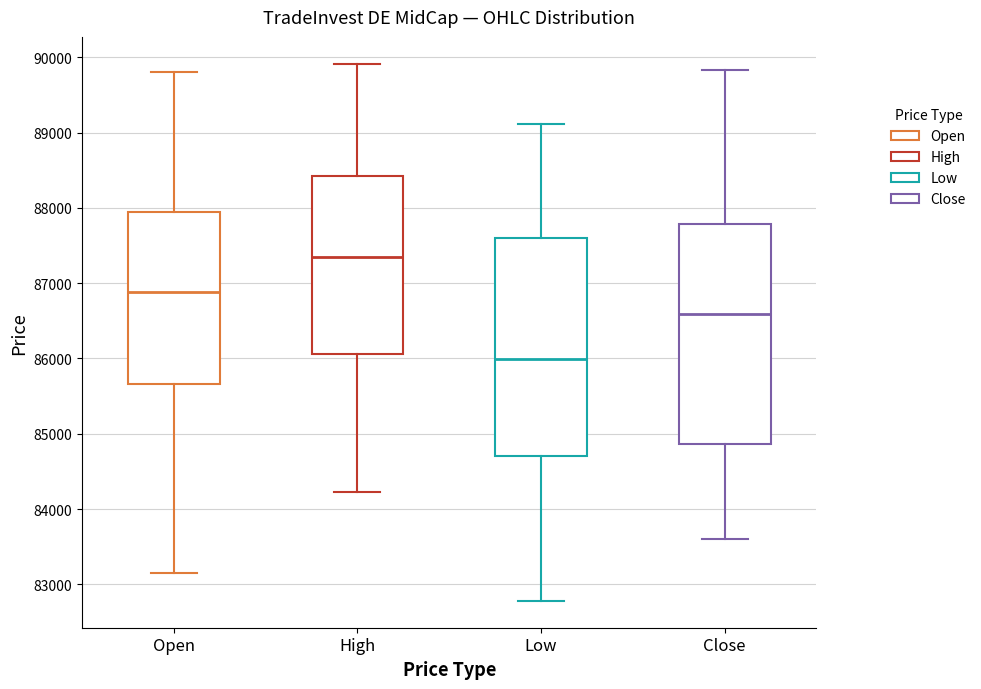

Where does the median line of the box for Close sit on the y-axis? The values are not printed on the chart, so give them approximately, as read against the axis.

86600